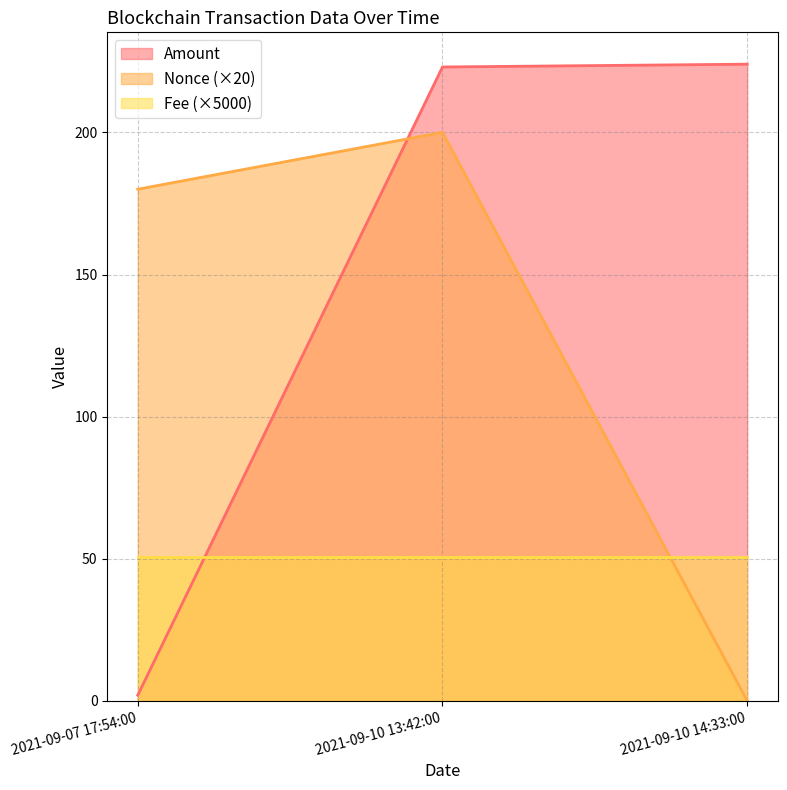

True or false: Amount has a value of 224.0 at 2021-09-10 14:33:00.

True